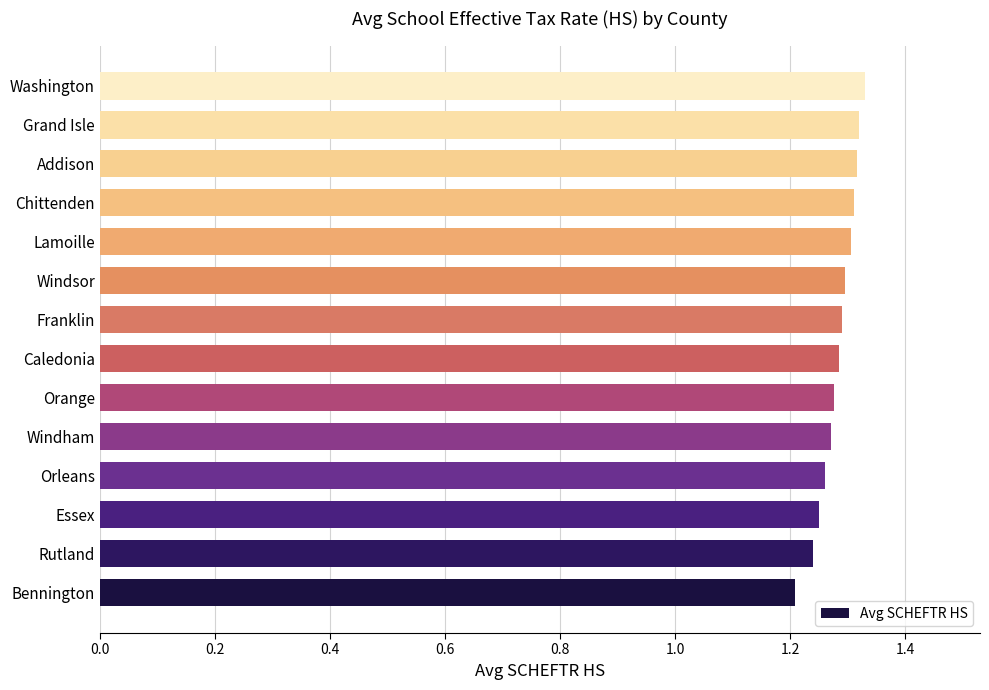

Where is the data nearest to the value 1?

Bennington